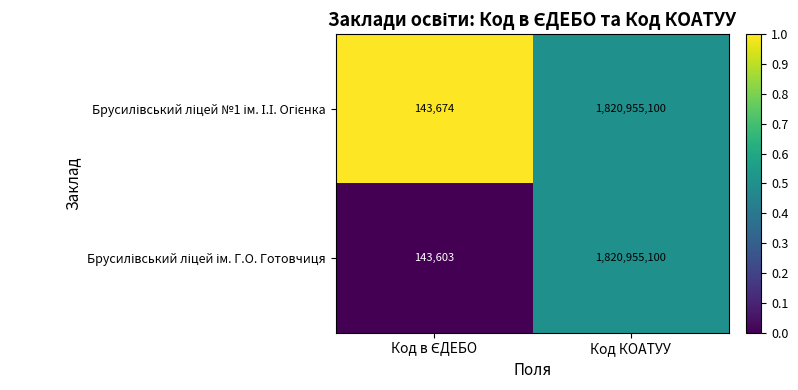

What is the maximum value shown in the chart?

1820955100